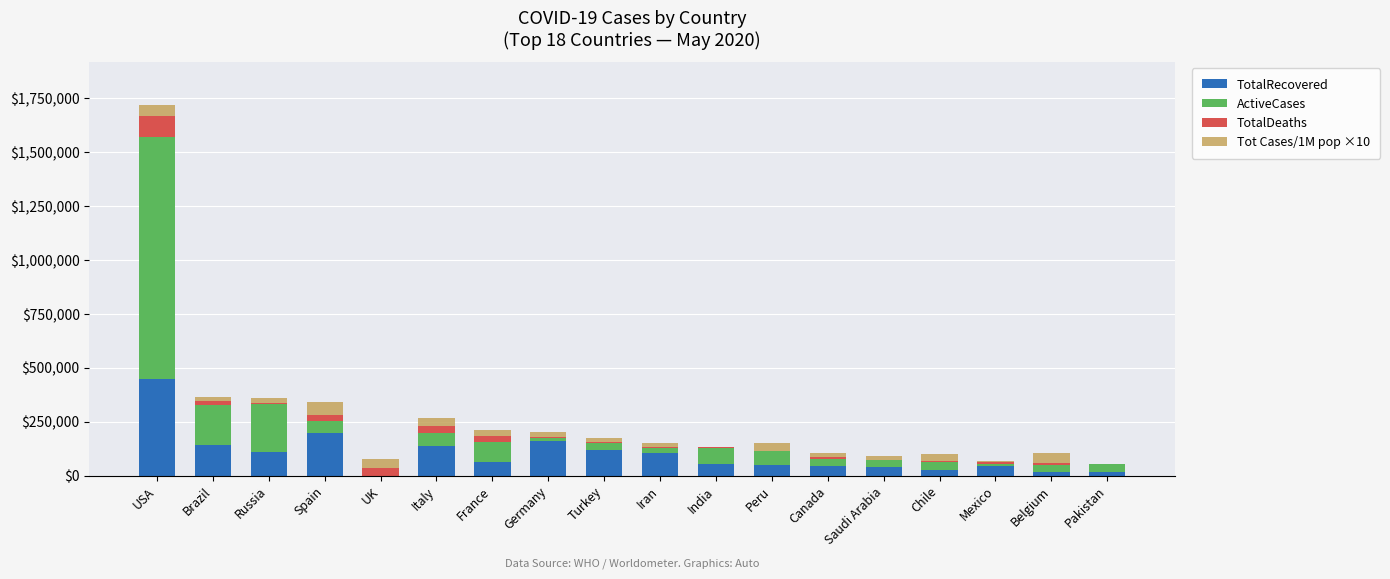

At which category is the sum across all series the highest?

USA